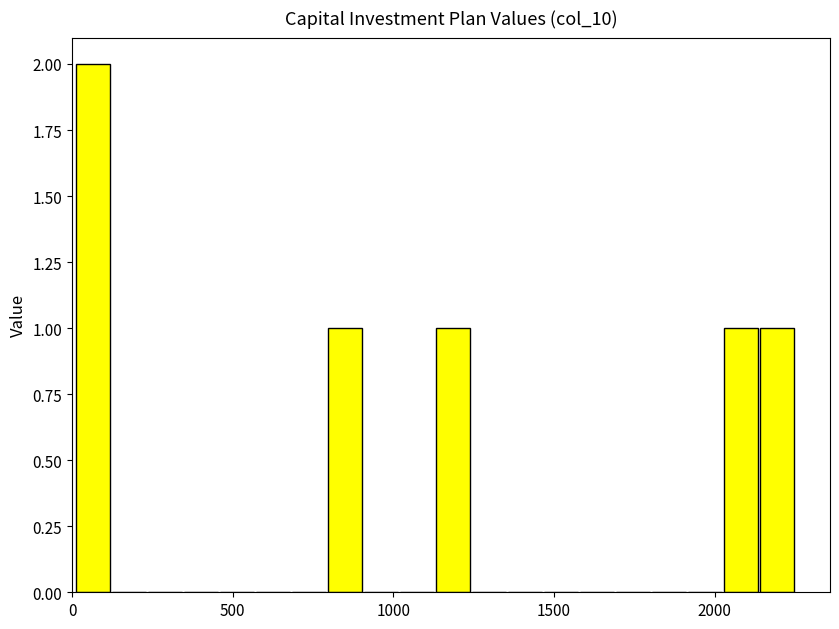

Read against the x-axis, roughly where is the centre of the tallest bar?

50